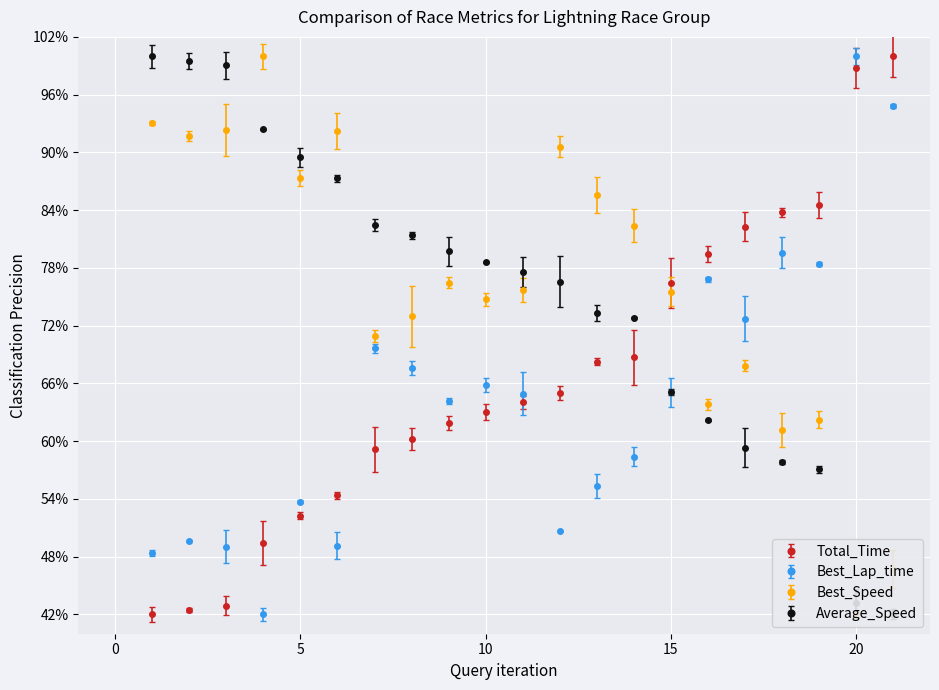

Between 6 and 9, which is larger?

9